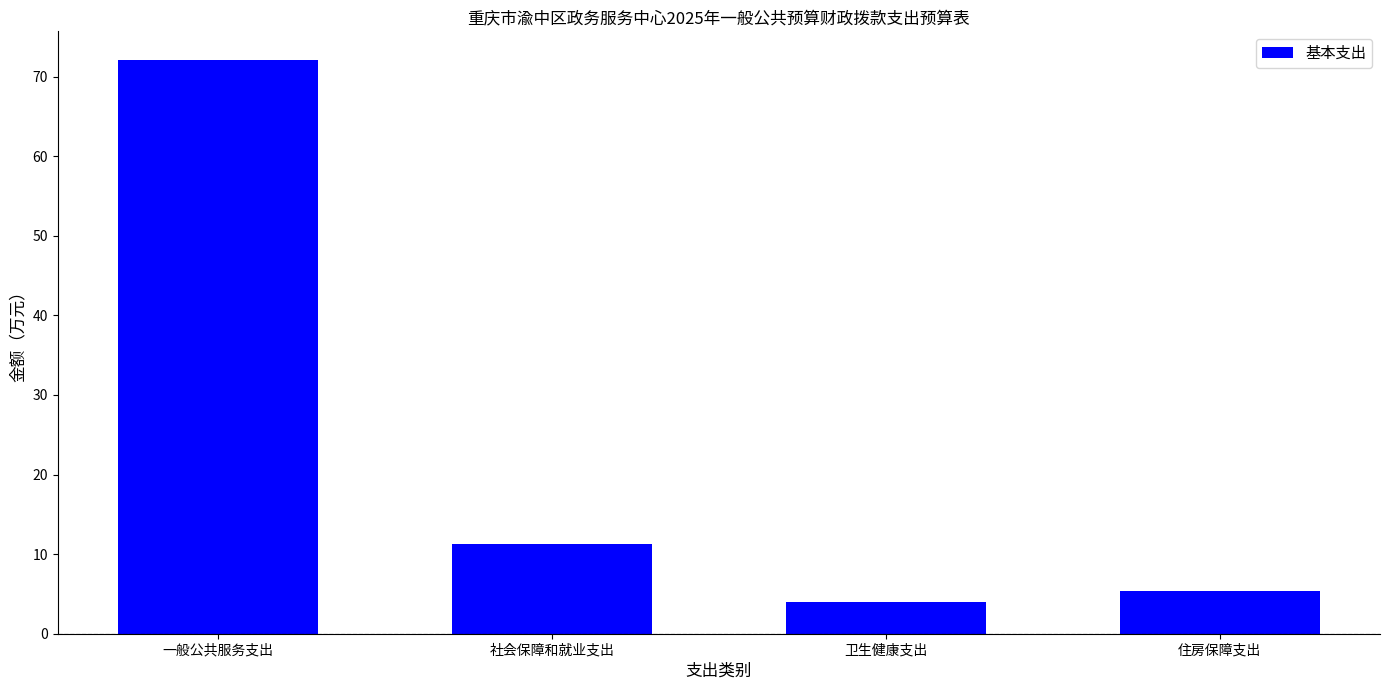

What is the smallest value displayed?

3.9